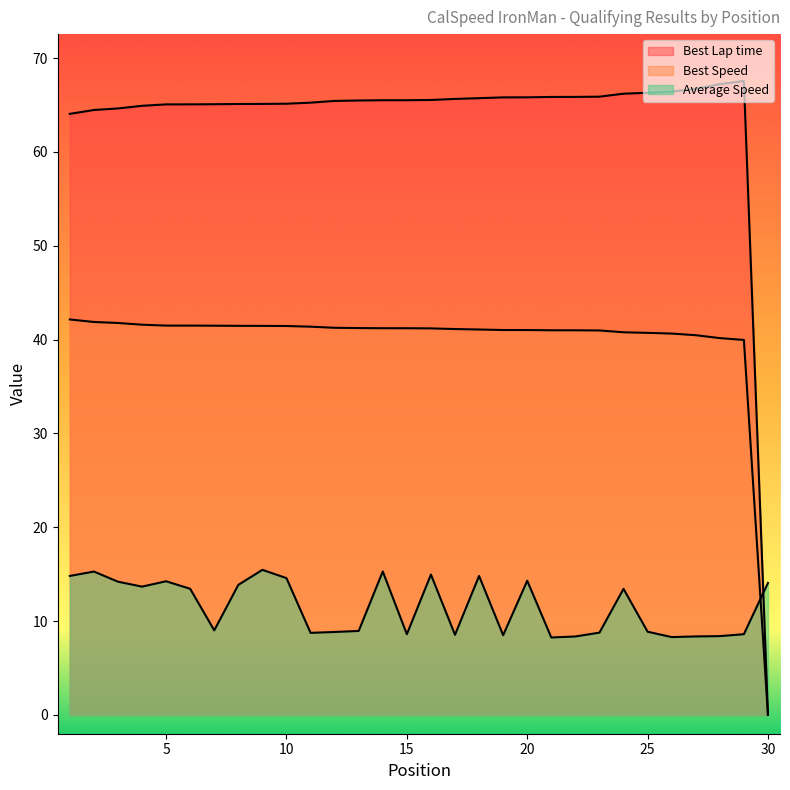

Which series changed the most between 11 and 12?

Best Lap time